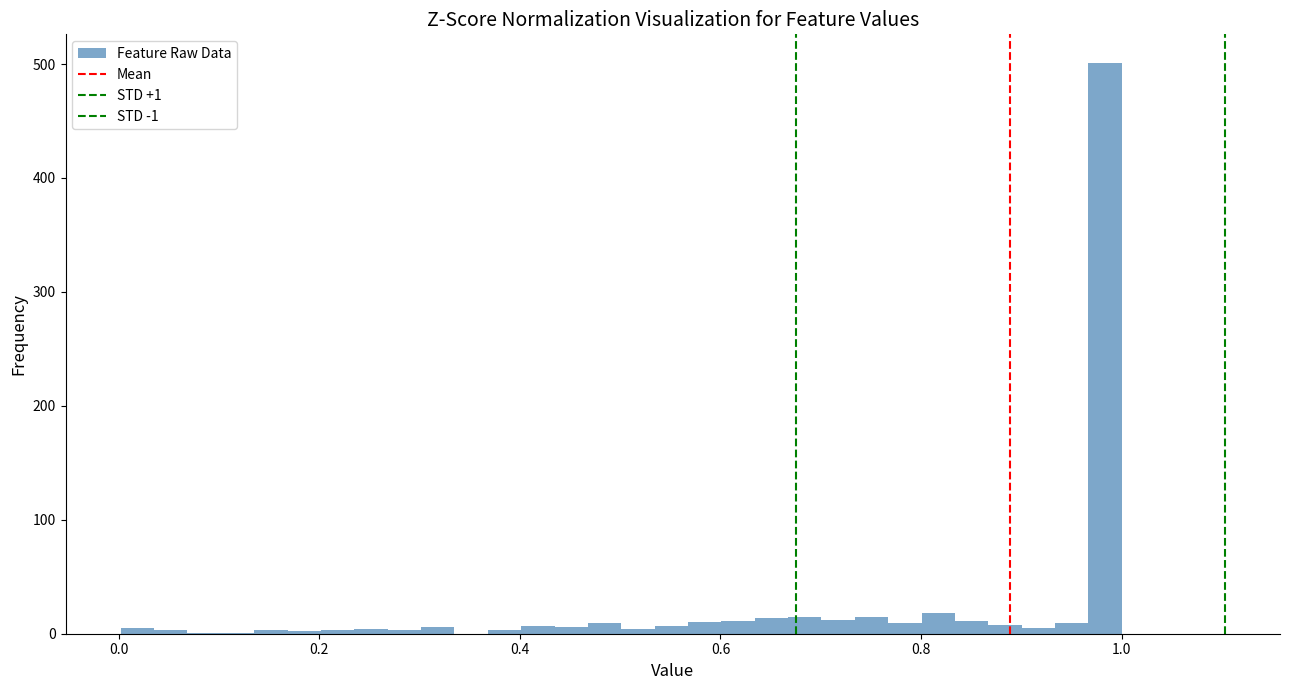

Read against the x-axis, roughly where is the centre of the tallest bar?

0.98